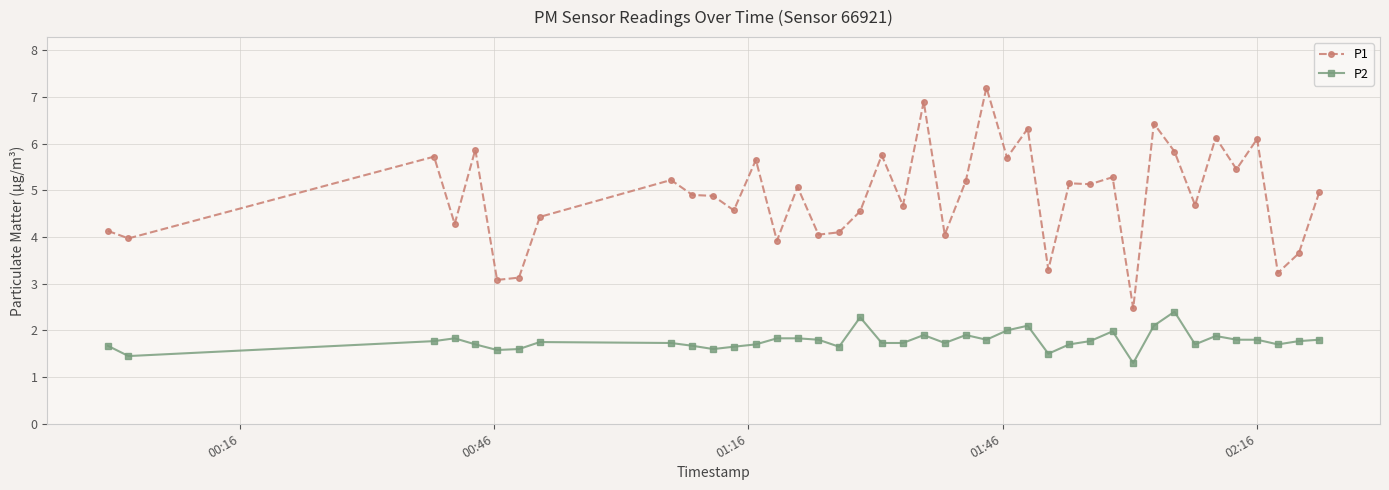

Which series has the largest total across all categories?

P1